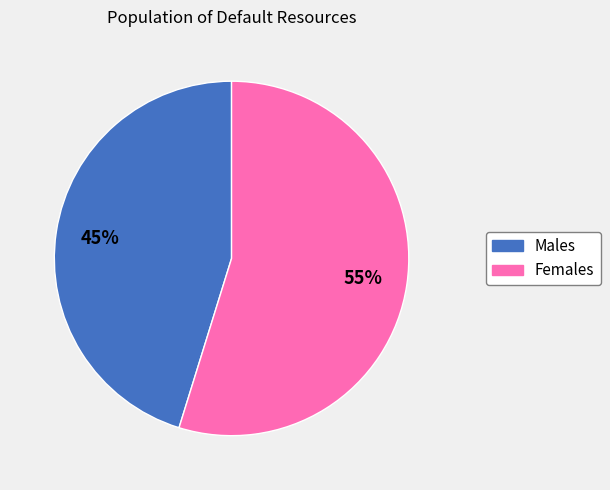

How many segments does this pie chart have?

2